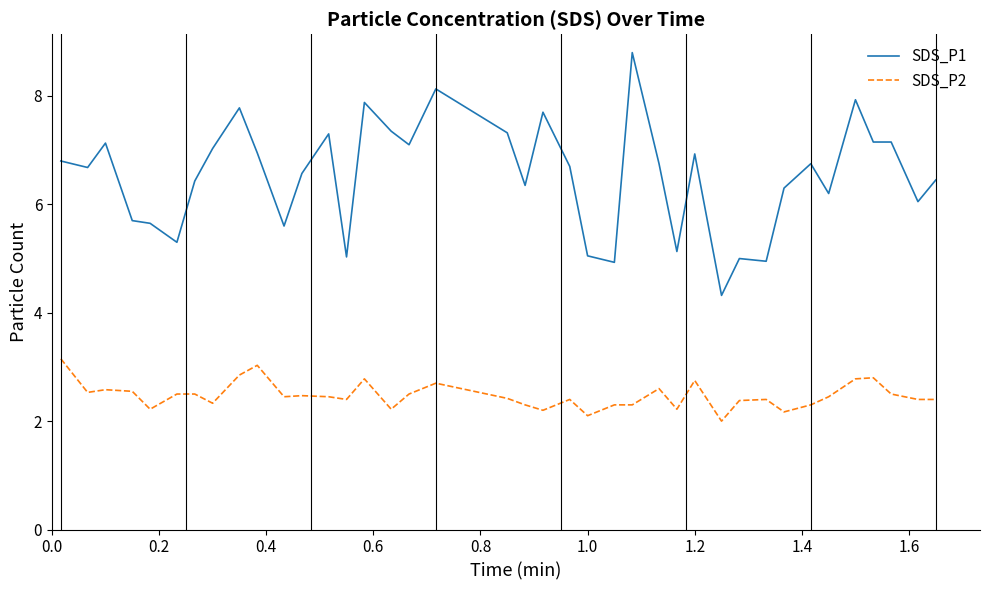

Rank the series by their average value, from lowest to highest.

SDS_P2, SDS_P1